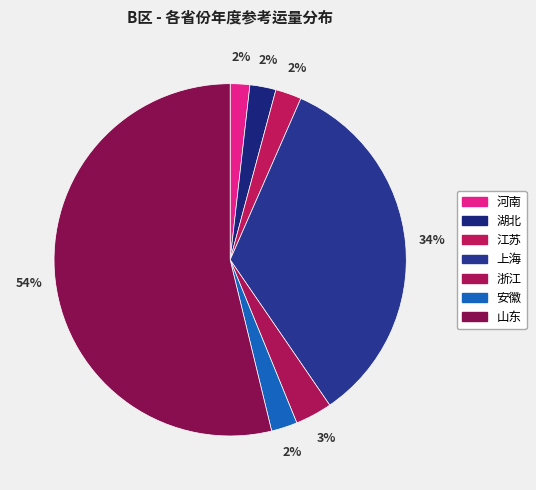

What is the largest slice in the pie chart?

山东